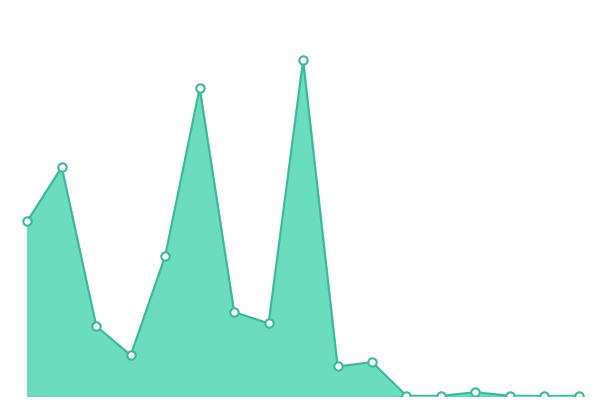

What is the value of the 9th point from the left?

3993.9